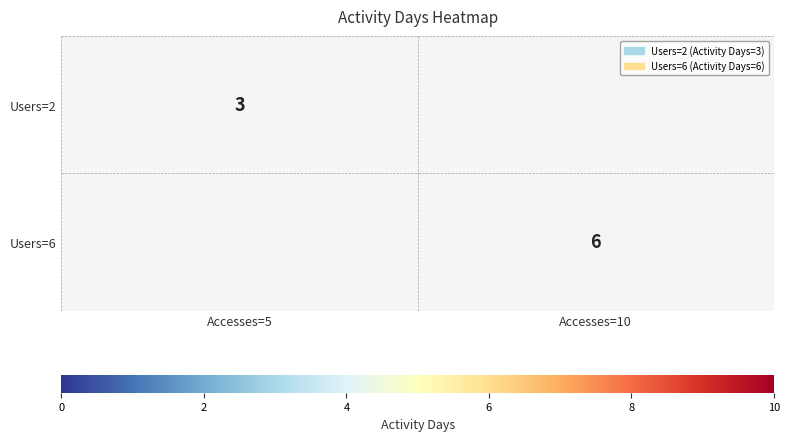

At which category does the chart reach its minimum across all series?

Accesses=5